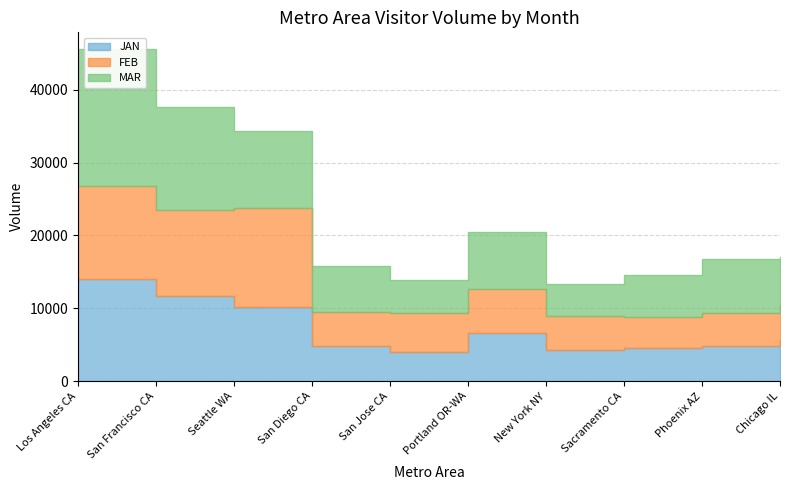

How many data points in FEB are less than 5355?

5